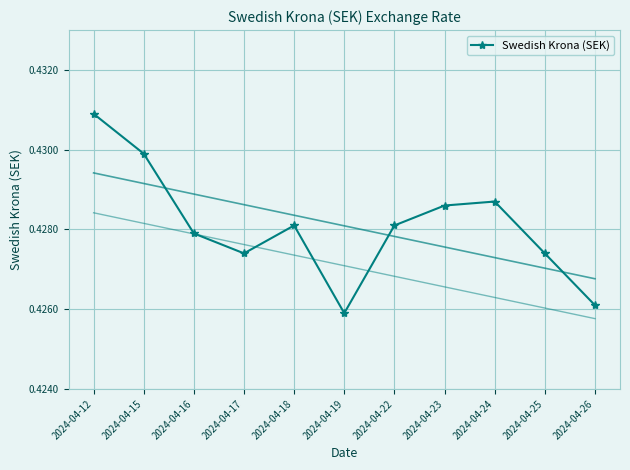

Between 2024-04-23 and 2024-04-17, which is larger?

2024-04-23